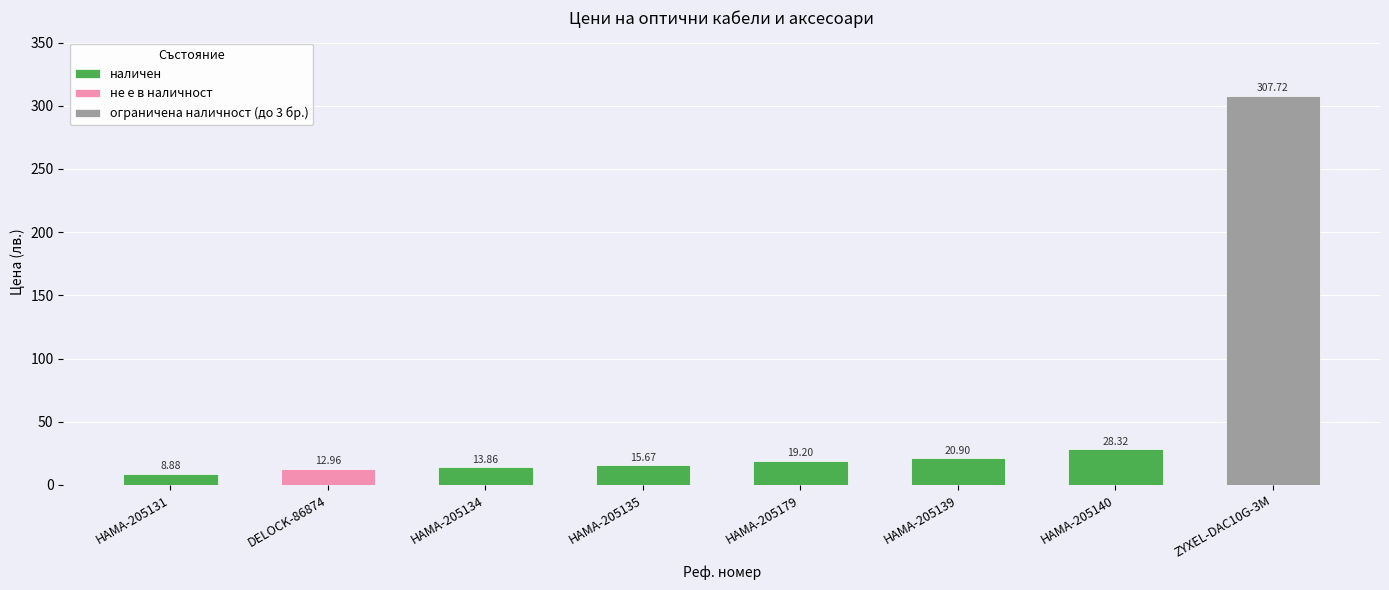

How many data points are above 19?

4